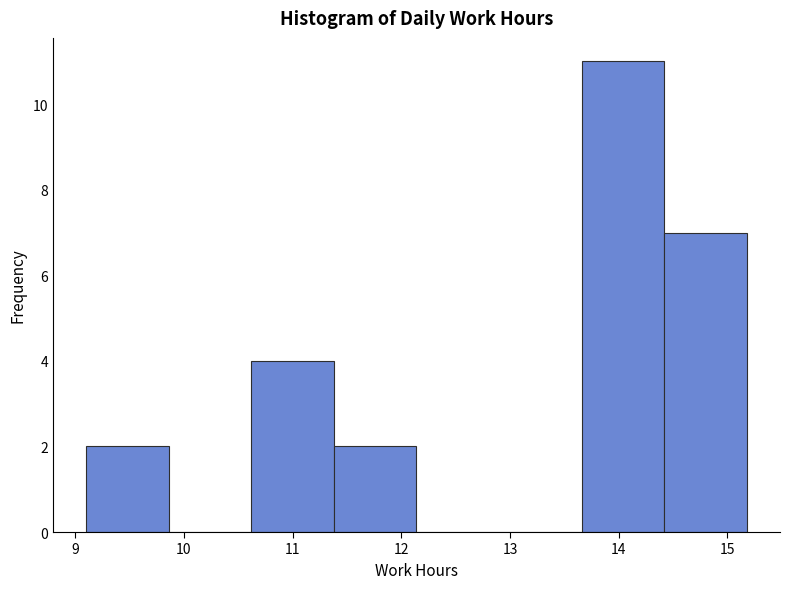

Reading left to right, transcribe this chart: for each bar, give the range it covers on the x-axis and its height. Neither the bar edges nor the heights are printed on the chart, so give them approximately, as read against the axes.

9.10 to 9.86: 2
9.86 to 10.62: 0
10.62 to 11.38: 4
11.38 to 12.14: 2
12.14 to 12.90: 0
12.90 to 13.66: 0
13.66 to 14.42: 11
14.42 to 15.18: 7